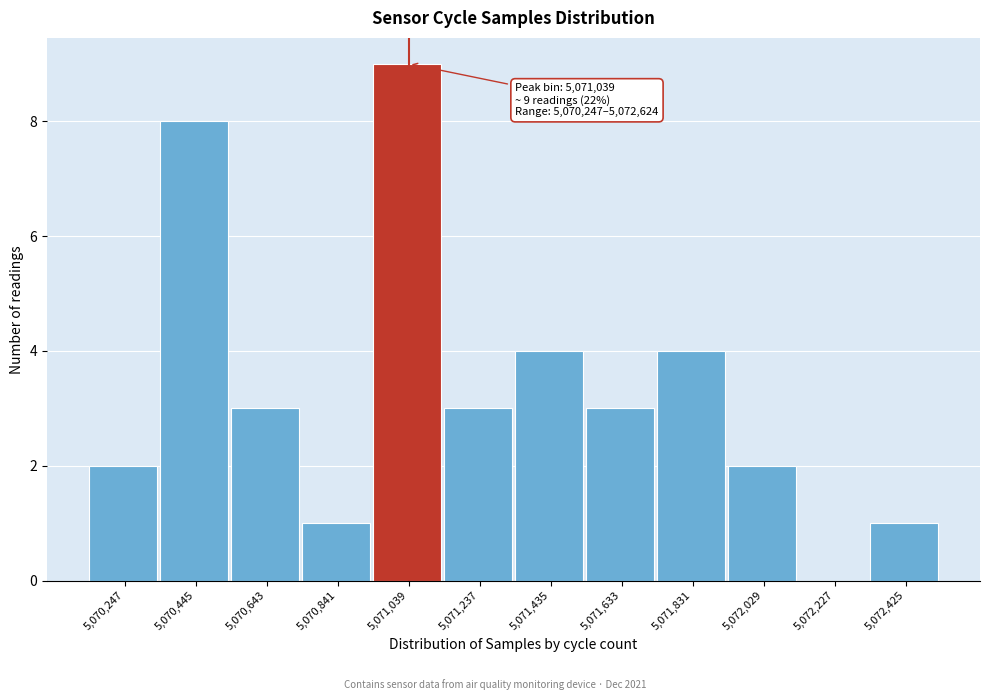

Reading right to left, transcribe all the data shown in this chart.

5,072,425=1	5,072,227=0	5,072,029=2	5,071,831=4	5,071,633=3	5,071,435=4	5,071,237=3	5,071,039=9	5,070,841=1	5,070,643=3	5,070,445=8	5,070,247=2